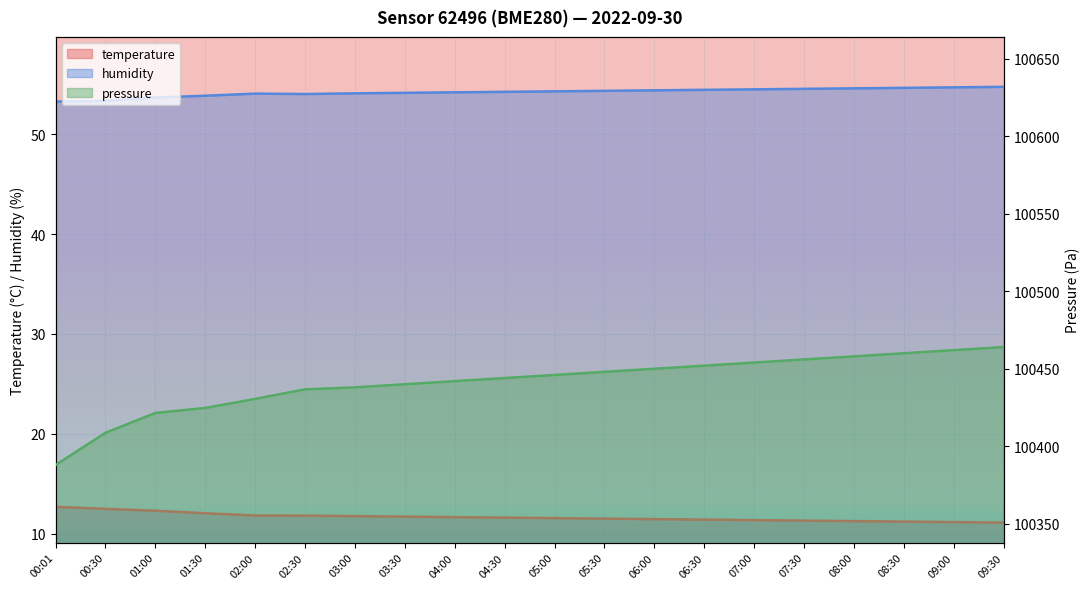

Reading right to left, extract all data points from this chart.

temperature: 09:30=11.1	09:00=11.2	08:30=11.2	08:00=11.2	07:30=11.3	07:00=11.3	06:30=11.4	06:00=11.4	05:30=11.5	05:00=11.6	04:30=11.6	04:00=11.7	03:30=11.7	03:00=11.8	02:30=11.8	02:00=11.8	01:30=12.0	01:00=12.3	00:30=12.5	00:01=12.7
humidity: 09:30=54.8	09:00=54.7	08:30=54.6	08:00=54.6	07:30=54.5	07:00=54.5	06:30=54.5	06:00=54.4	05:30=54.4	05:00=54.3	04:30=54.2	04:00=54.2	03:30=54.1	03:00=54.1	02:30=54.0	02:00=54.1	01:30=53.9	01:00=53.7	00:30=53.4	00:01=53.3
pressure_norm: 09:30=100464.0	09:00=100462.0	08:30=100460.0	08:00=100458.0	07:30=100456.0	07:00=100454.0	06:30=100452.0	06:00=100450.0	05:30=100448.0	05:00=100446.0	04:30=100444.0	04:00=100442.0	03:30=100440.0	03:00=100438.0	02:30=100436.8	02:00=100430.6	01:30=100424.8	01:00=100421.5	00:30=100408.7	00:01=100387.9